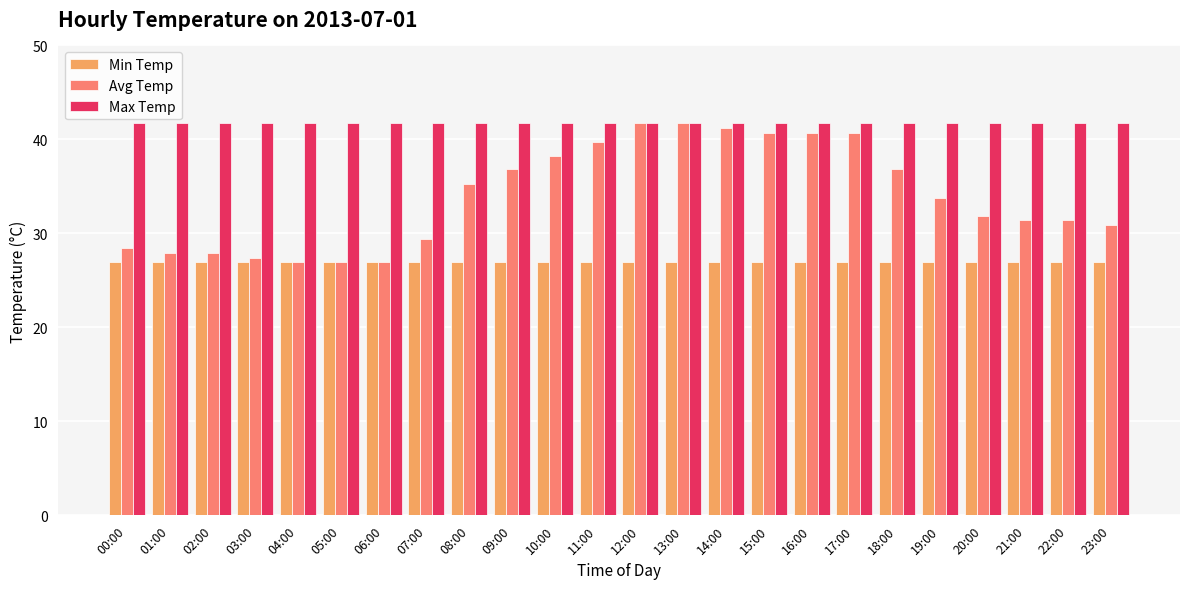

What is the average value of the Max Temp series?

41.7